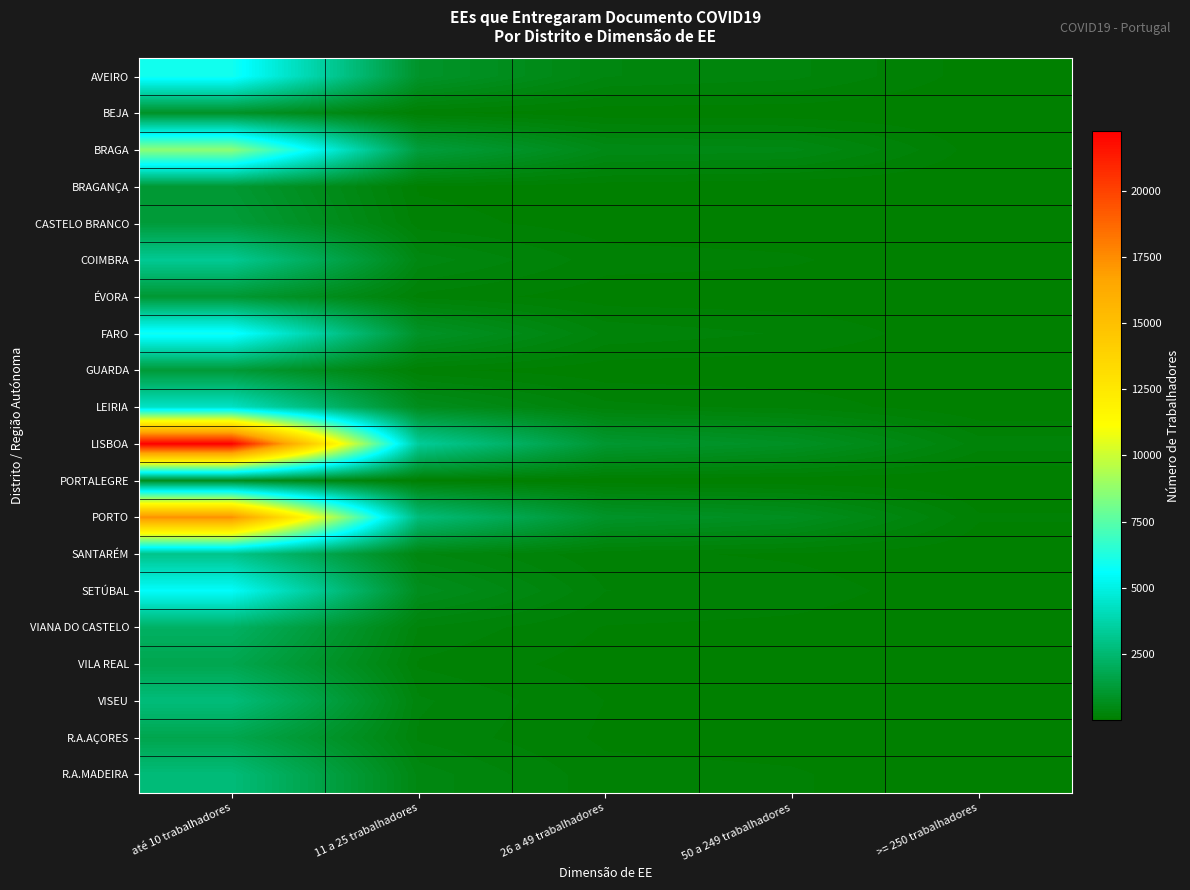

Between até 10 trabalhadores and >= 250 trabalhadores, which is larger?

até 10 trabalhadores